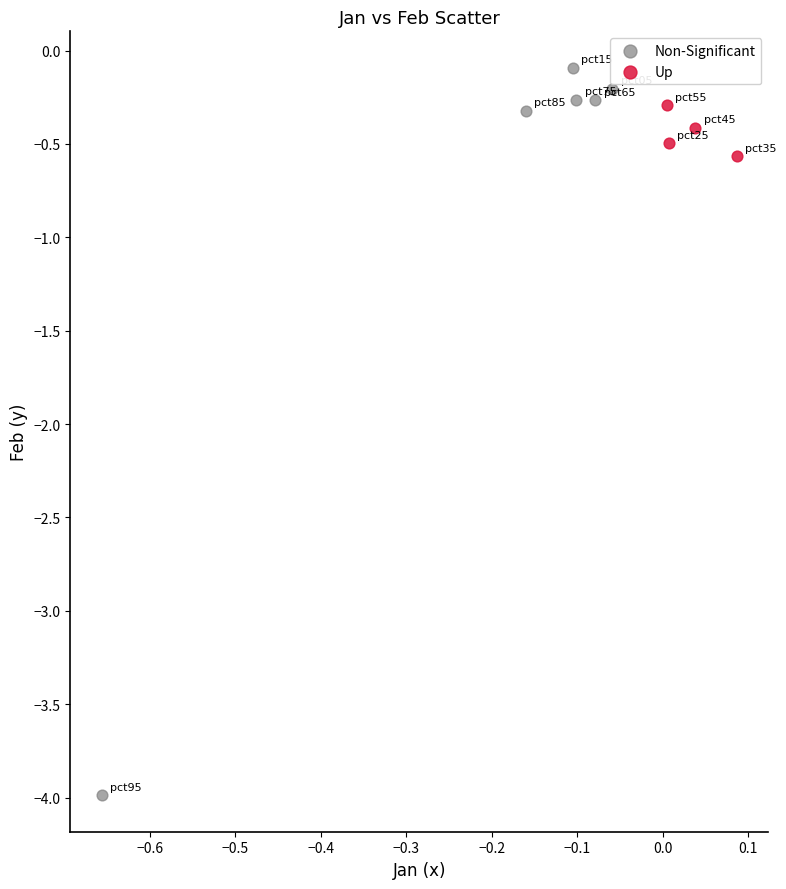

Which series has the widest spread of Y values?

Non-Significant